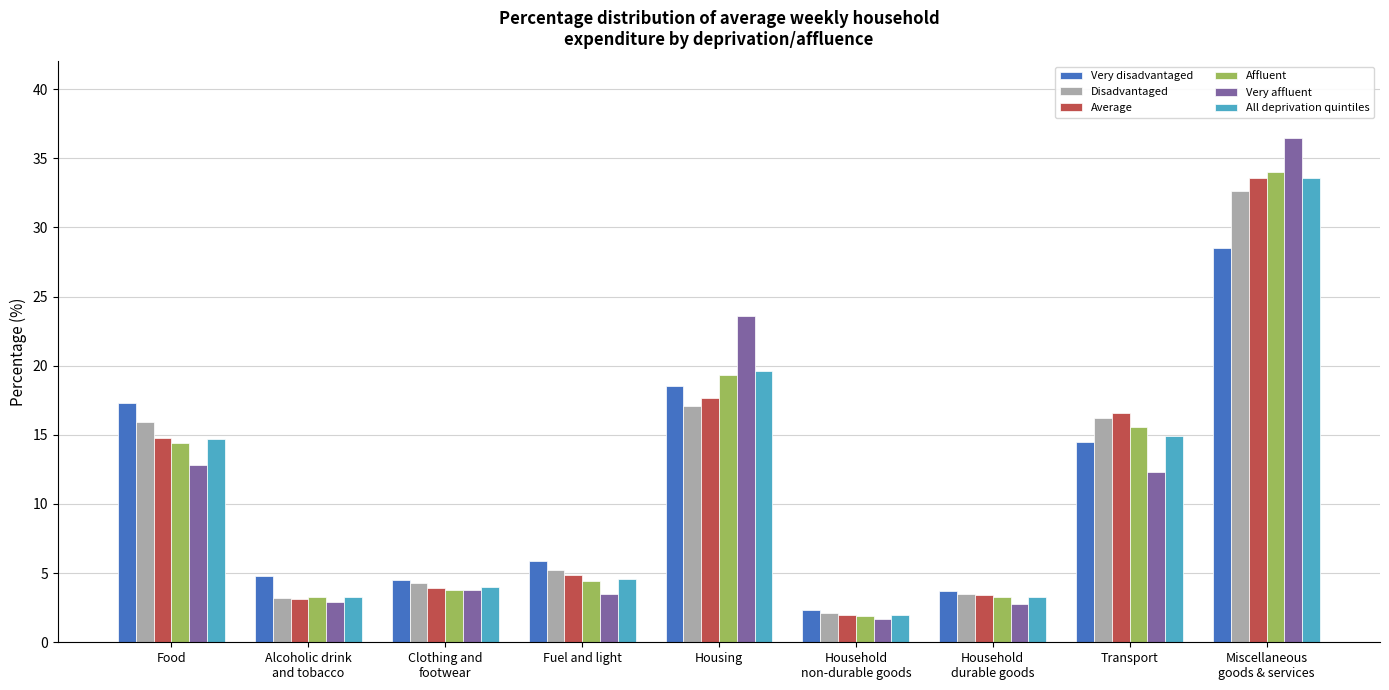

At which label does Affluent first exceed 4?

Food